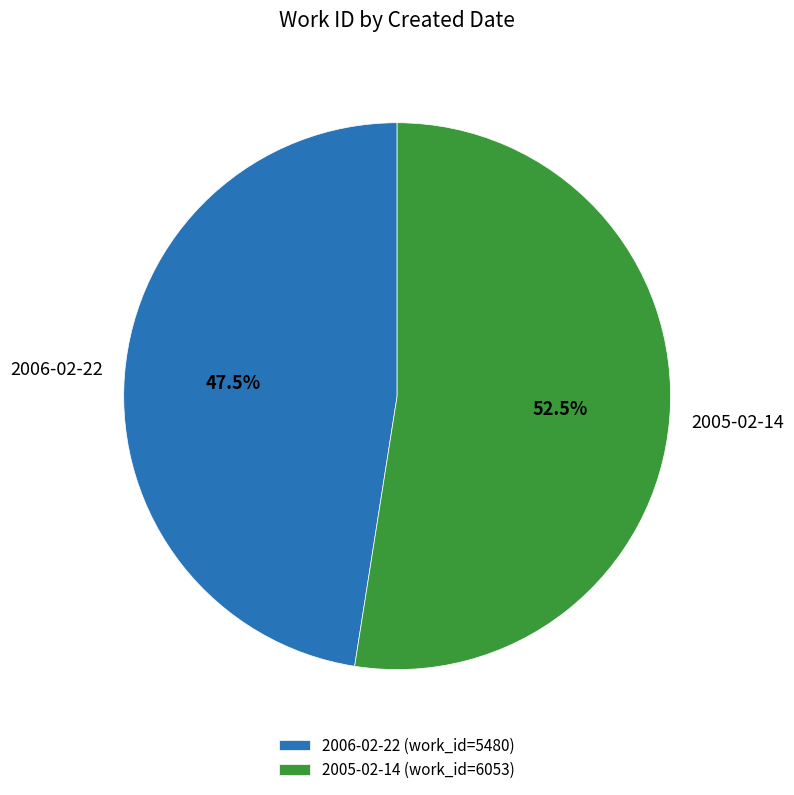

How much of the chart is everything except 2006-02-22 (work_id=5480)?

52.5%